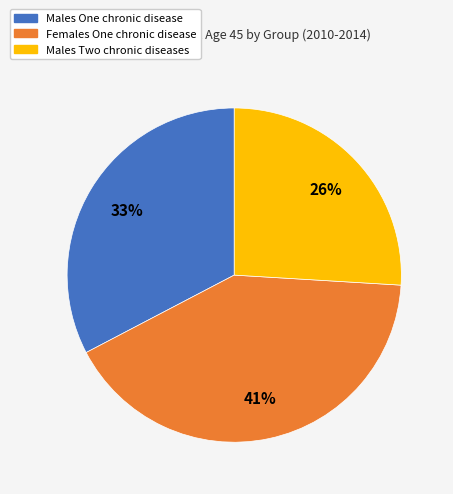

To the nearest percent, what is the difference between the largest and smallest slice percentages?

15%